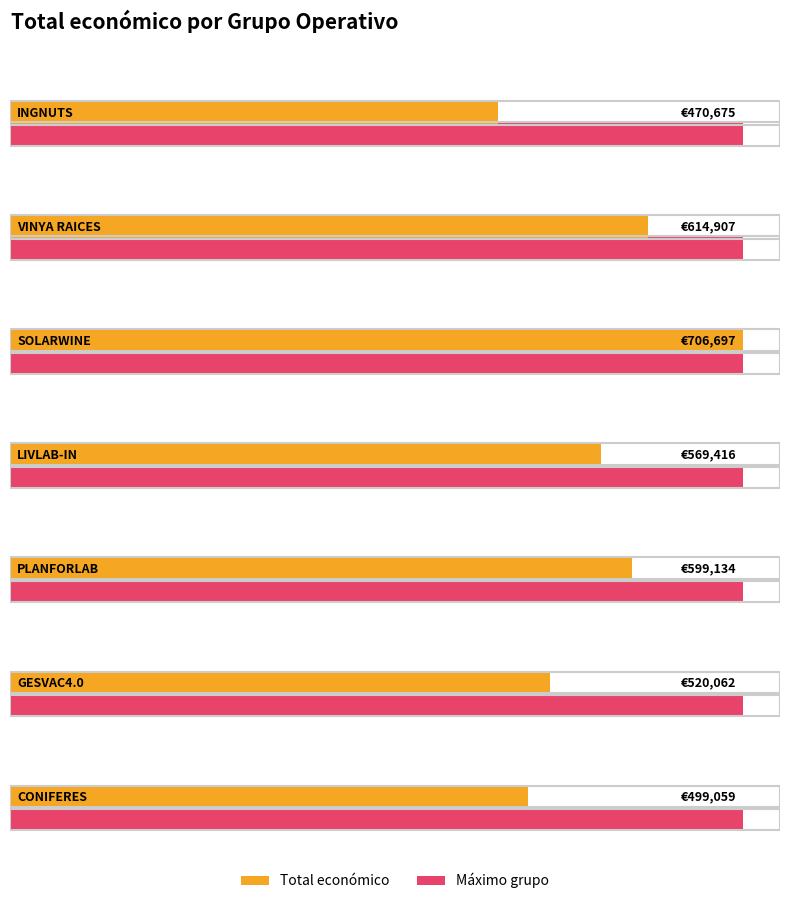

List the labels in order of value, smallest first.

INGNUTS, CONIFERES, GESVAC4.0, LIVLAB-IN, PLANFORLAB, VINYA RAICES, SOLARWINE